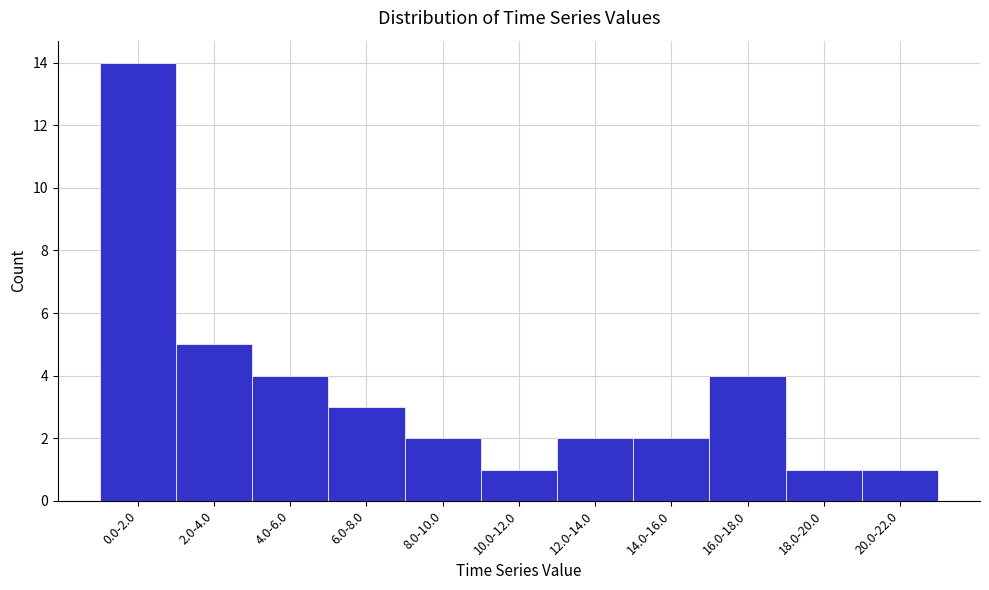

Reading right to left, list all the values displayed in this chart.

20.0-22.0=1	18.0-20.0=1	16.0-18.0=4	14.0-16.0=2	12.0-14.0=2	10.0-12.0=1	8.0-10.0=2	6.0-8.0=3	4.0-6.0=4	2.0-4.0=5	0.0-2.0=14